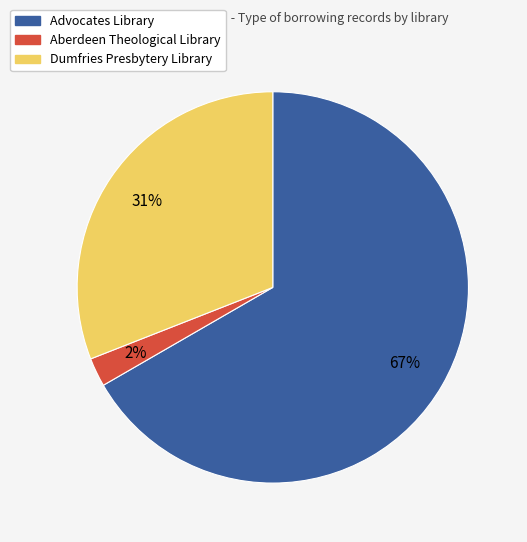

How many segments does this pie chart have?

3